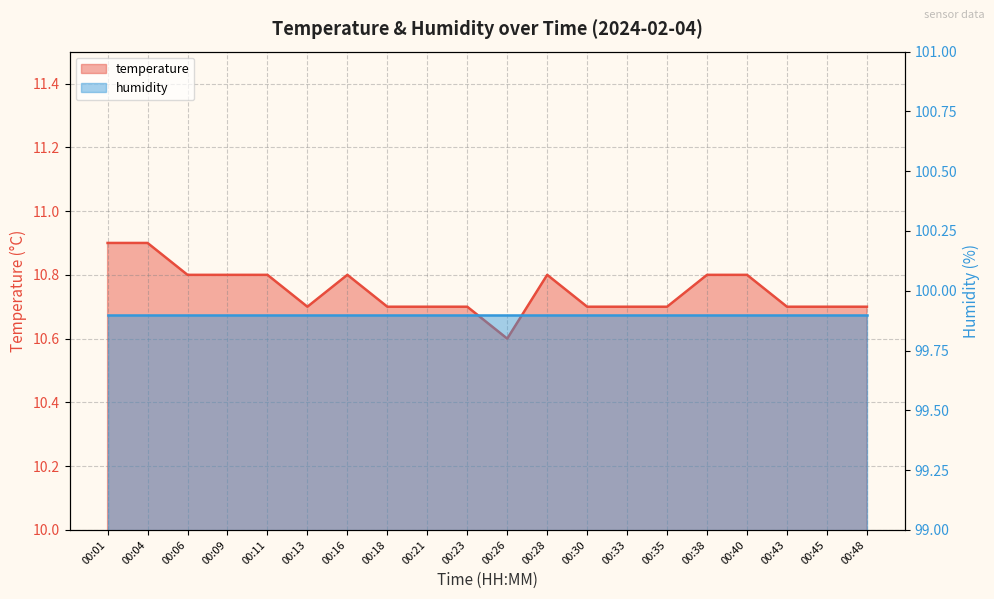

Count the values in the range 10 to 11.

20